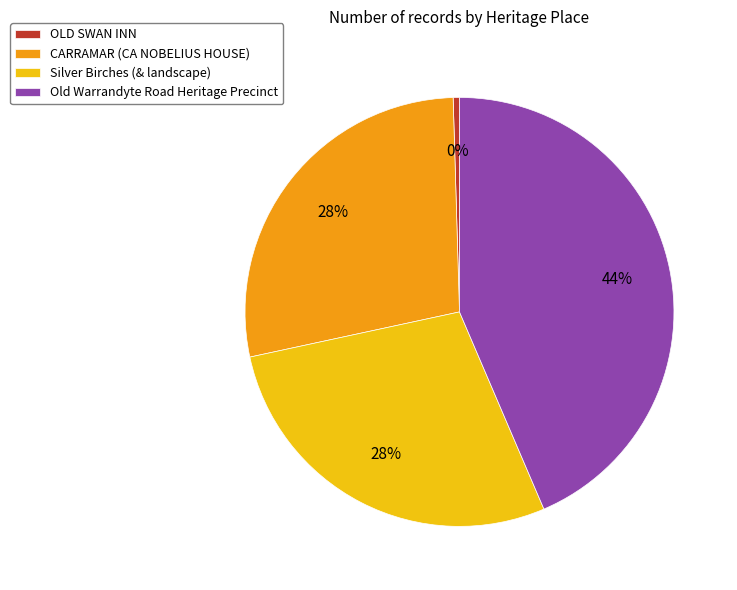

Combined, do Old Warrandyte Road Heritage Precinct and Silver Birches (& landscape) account for over 50%?

Yes